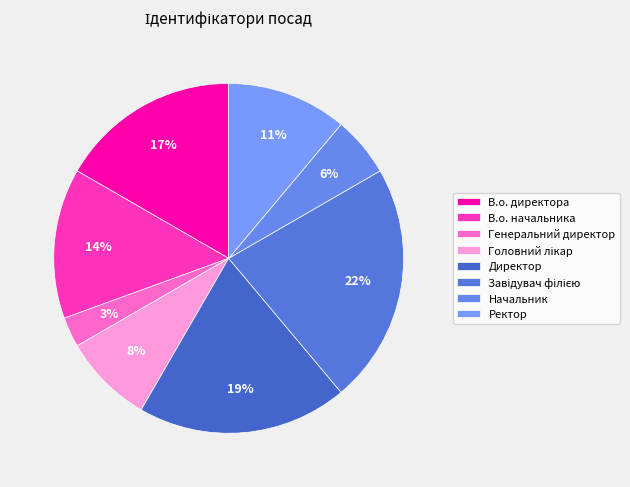

Between Ректор and Головний лікар, which is larger?

Ректор